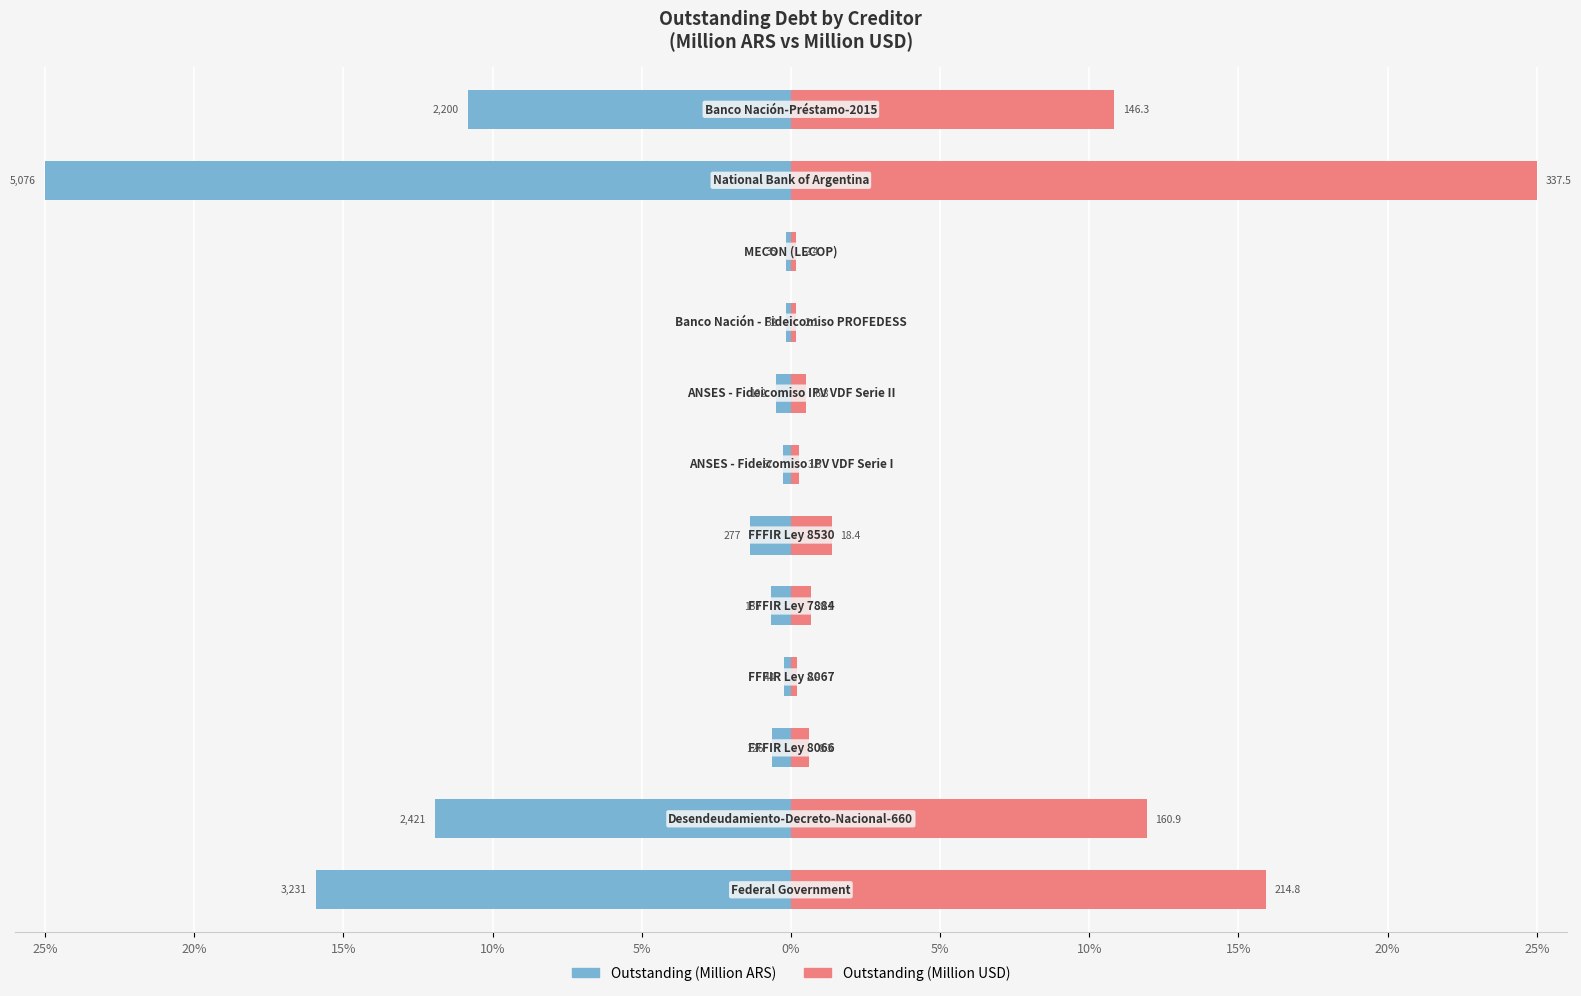

Which has a higher value, 5% or 20%?

20%